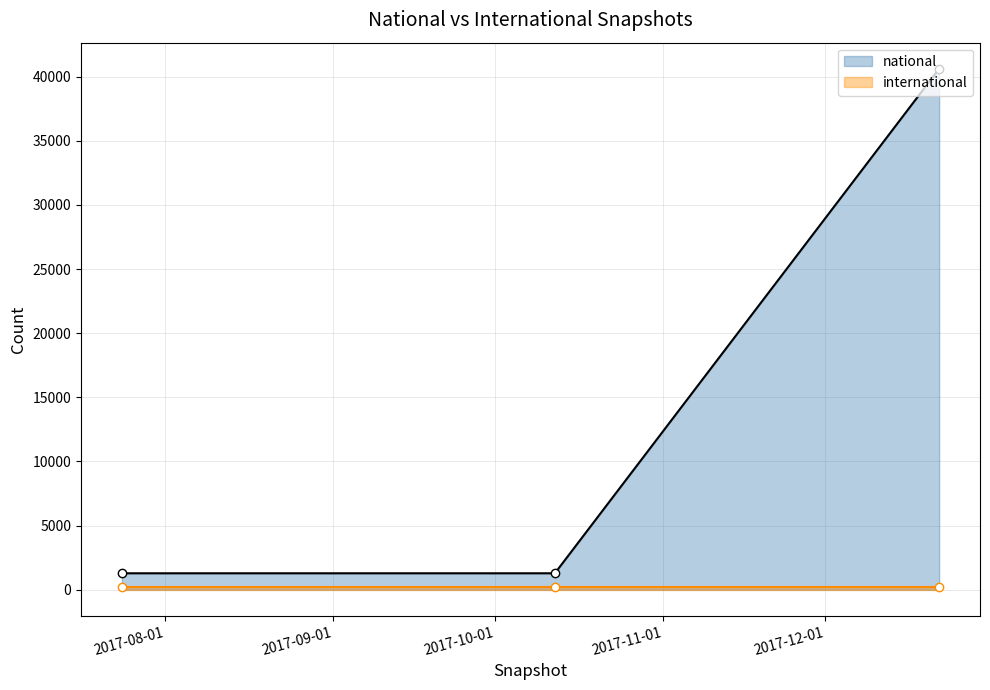

At how many categories does at least one series exceed 38426?

1